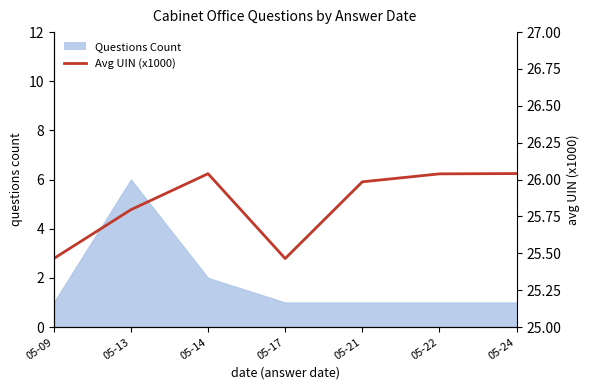

Between 05-17 and 05-09, which is larger?

05-17